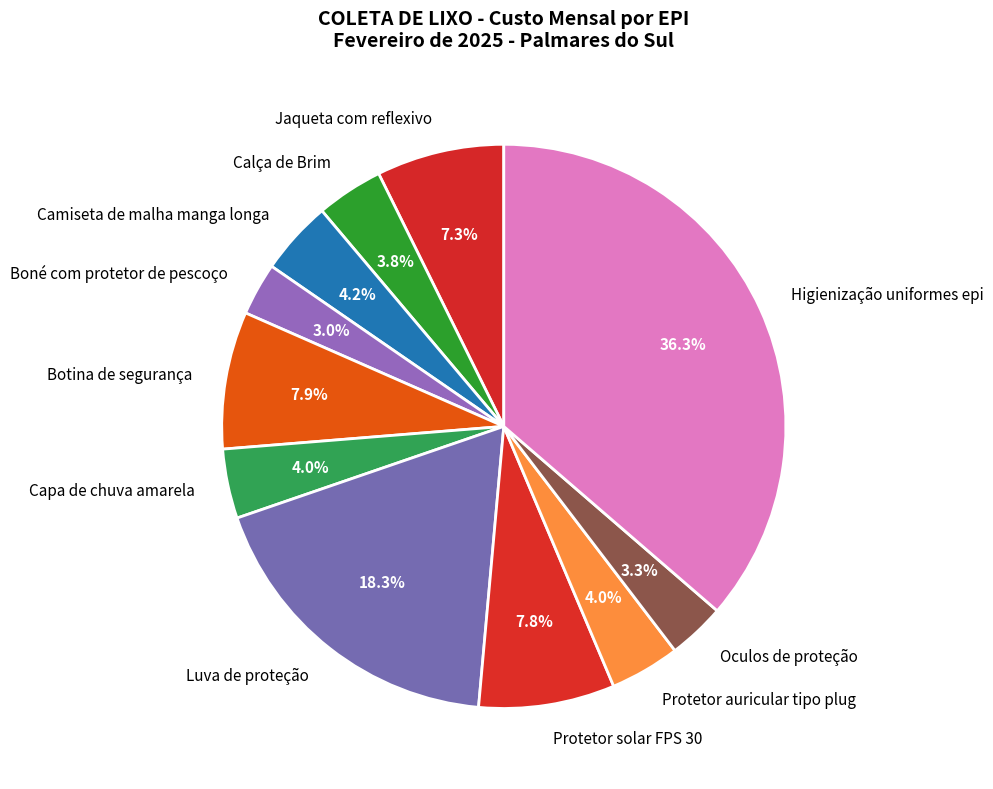

True or false: Higienização uniformes epi accounts for 26% of the total.

False